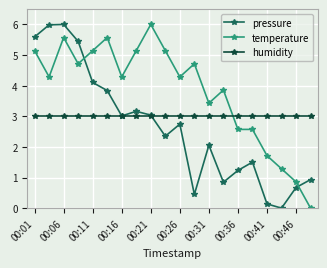

How many categories are shown in the chart?

20